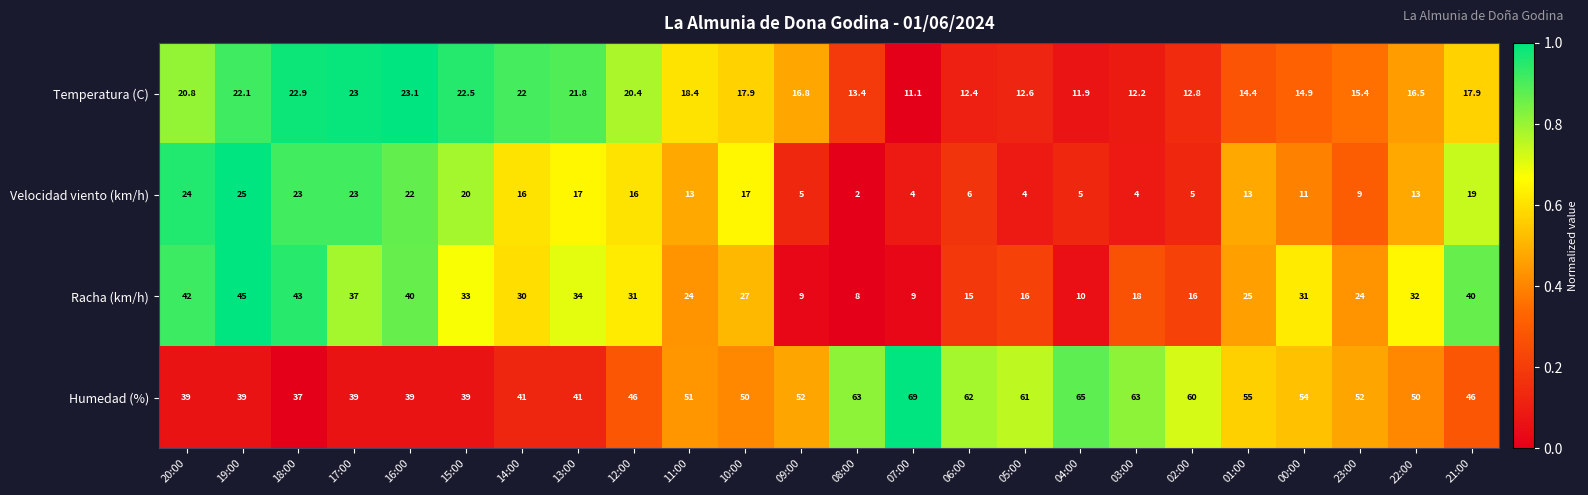

Which series has the largest range (max minus min)?

Racha (km/h)